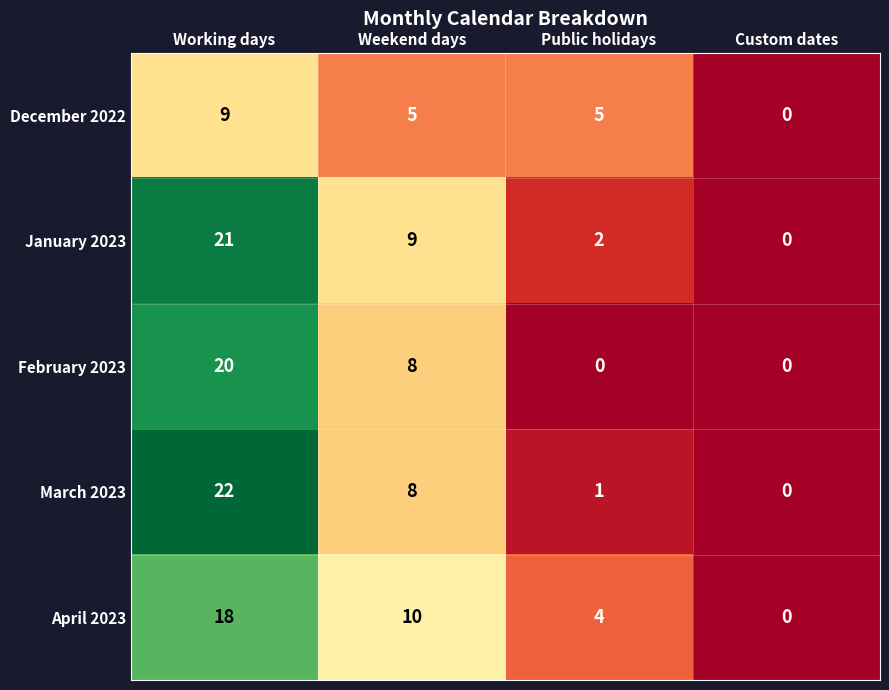

What is the approximate value of January 2023 at Working days, to the nearest 10?

20